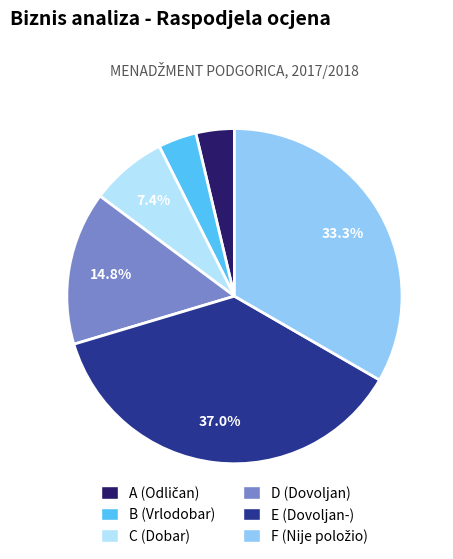

To the nearest percent, what portion does D represent?

15%